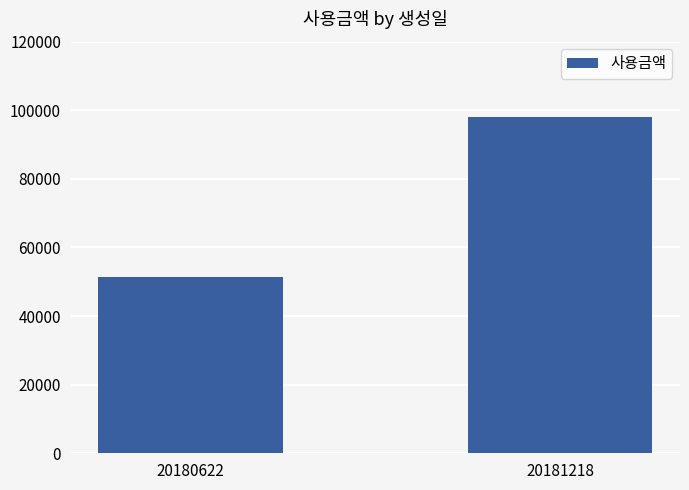

The value at 20180622 is 29926. True or false?

False